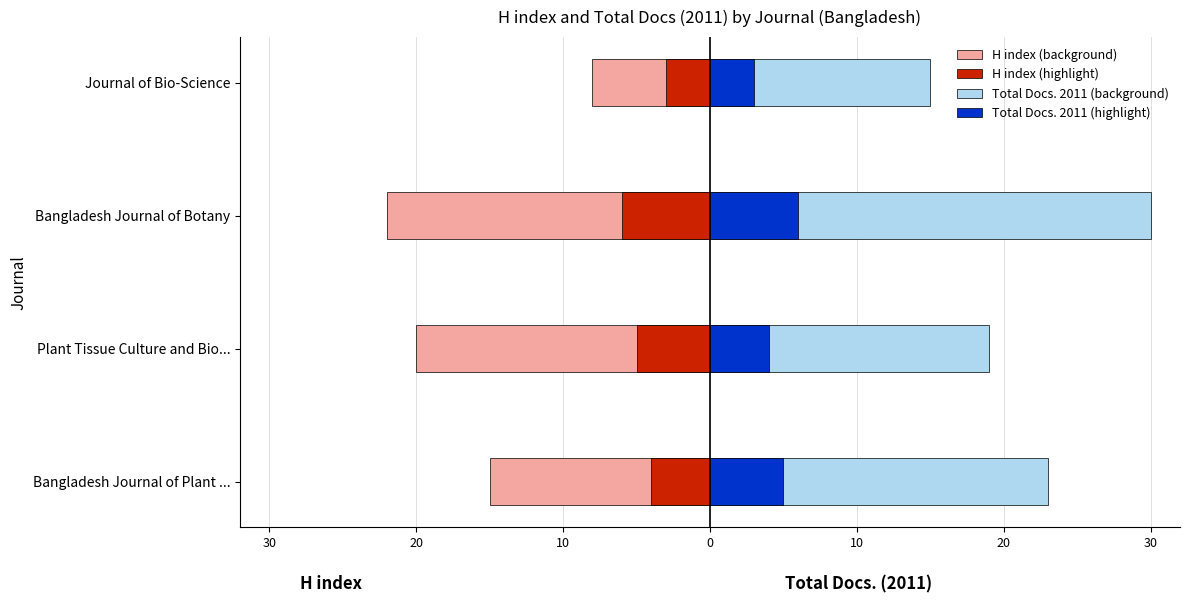

What are all the series names shown in the legend?

H index (background), H index (highlight), Total Docs. 2011 (background), Total Docs. 2011 (highlight)